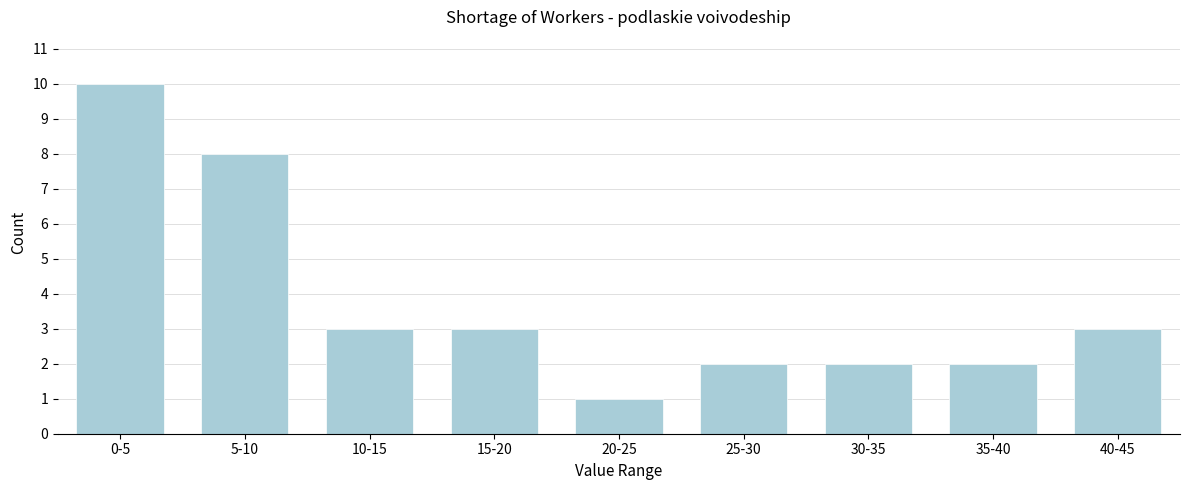

Reading left to right, transcribe all the data shown in this chart.

10	8	3	3	1	2	2	2	3